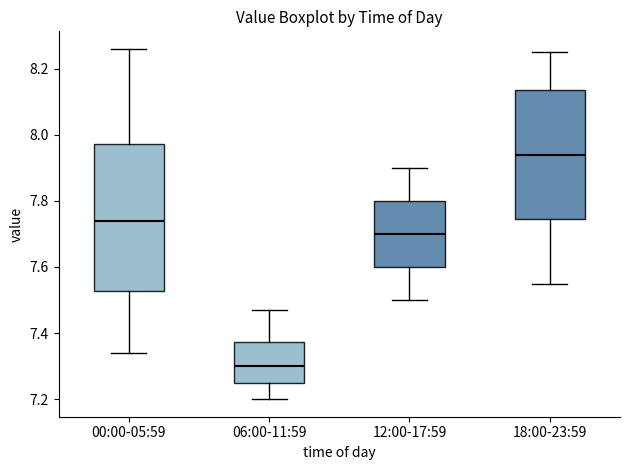

Which box has the highest median line?

18:00-23:59